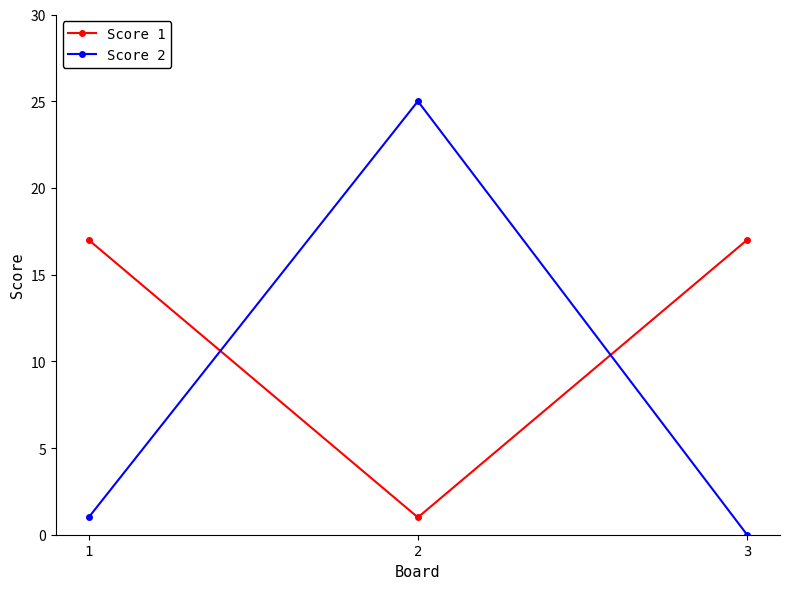

Which series changed the most between 1 and 2?

Score 2